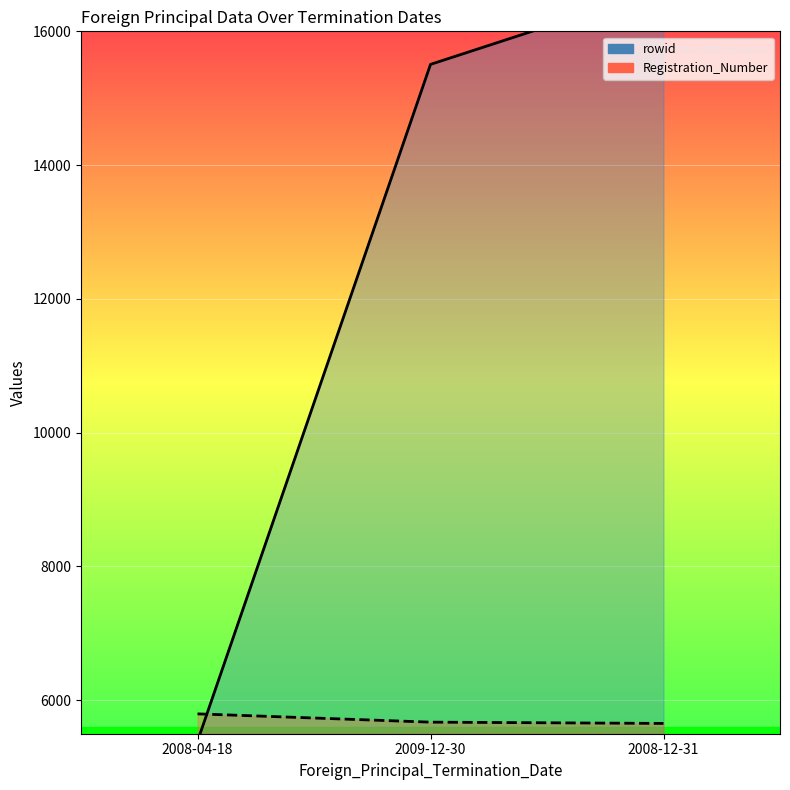

How many data points in Registration_Number are less than 5673?

1